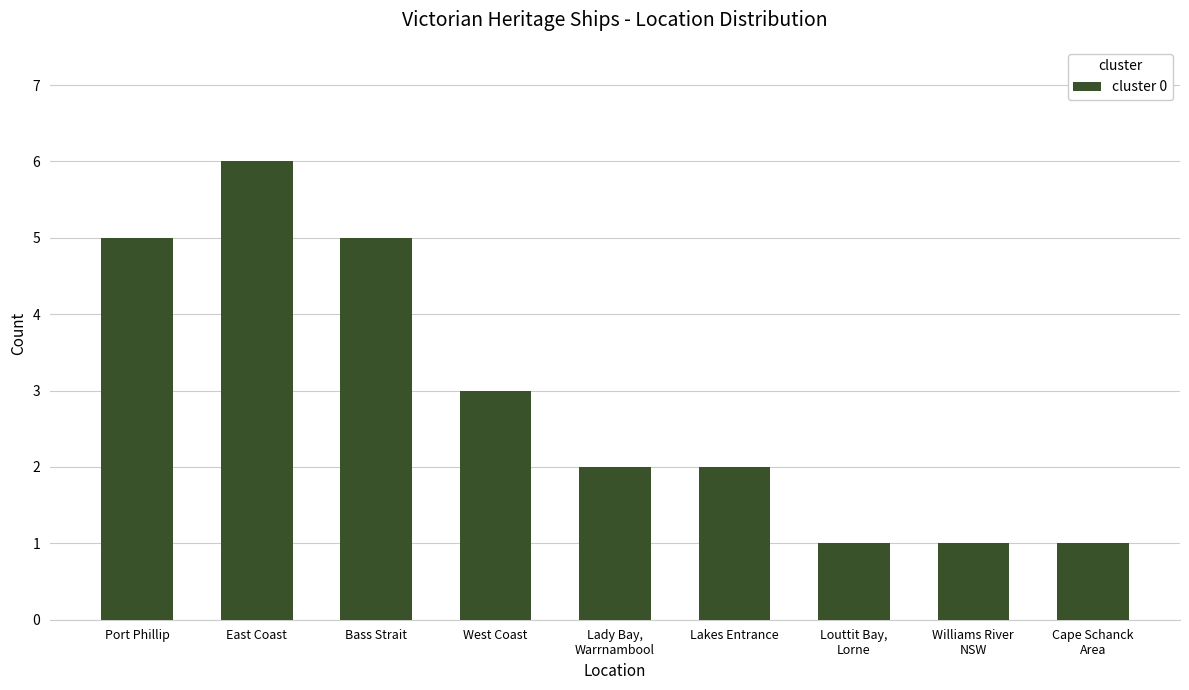

Reading right to left, what are all the values shown in this chart?

Cape Schanck
Area=1	Williams River
NSW=1	Louttit Bay,
Lorne=1	Lakes Entrance=2	Lady Bay,
Warrnambool=2	West Coast=3	Bass Strait=5	East Coast=6	Port Phillip=5